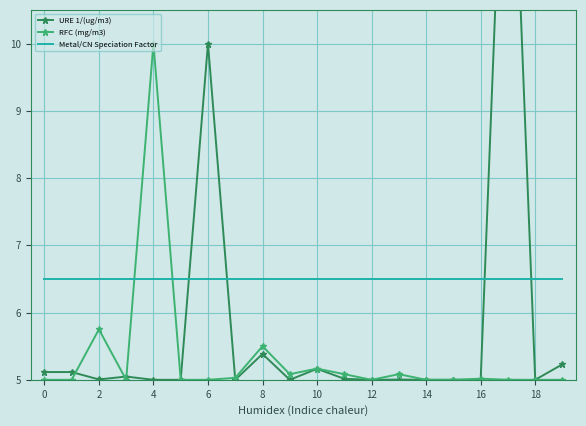

The value of RFC (mg/m3) at 13 is 8.7. True or false?

False